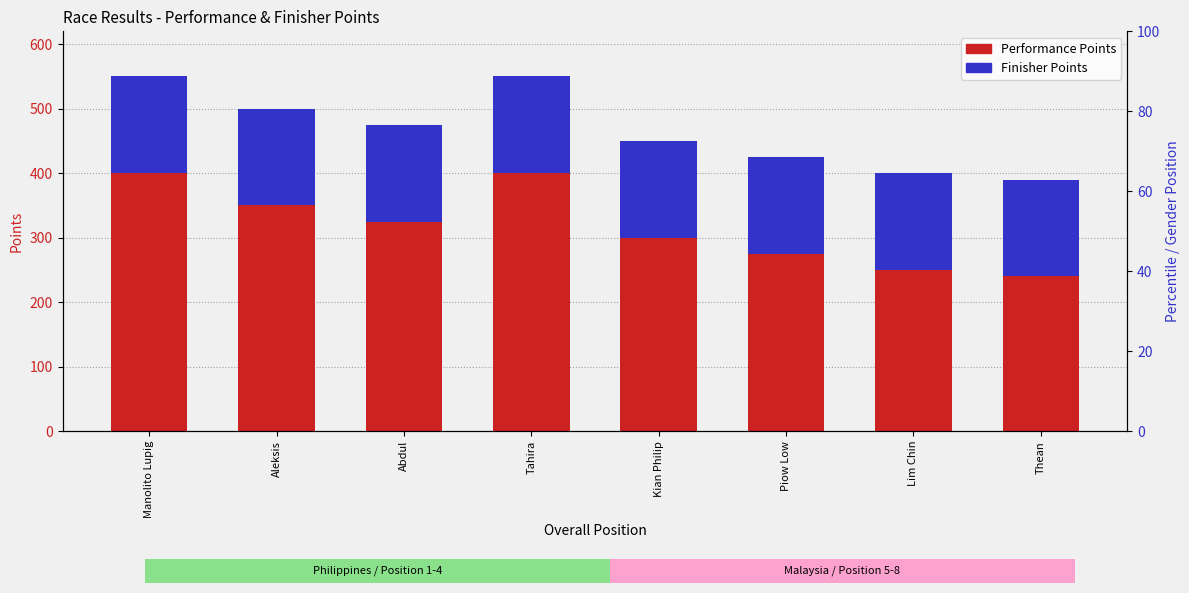

List the series in order of their overall mean, lowest first.

Finisher Points, Performance Points